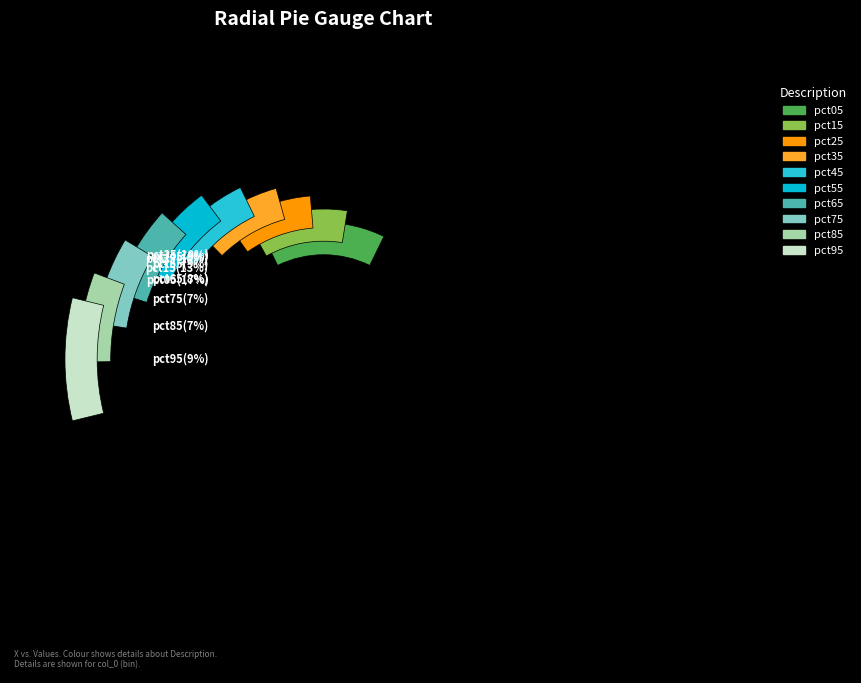

To the nearest percent, what percentage of the pie is pct45?

9%